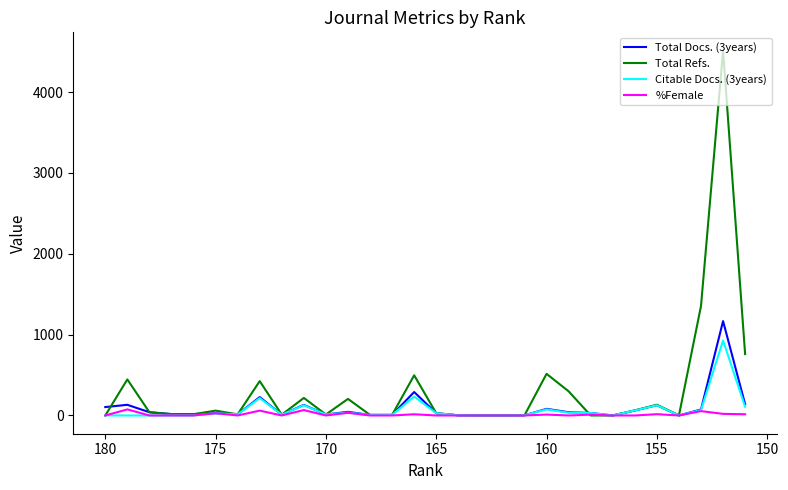

List the series in order of their peak value, lowest first.

%Female, Citable Docs. (3years), Total Docs. (3years), Total Refs.